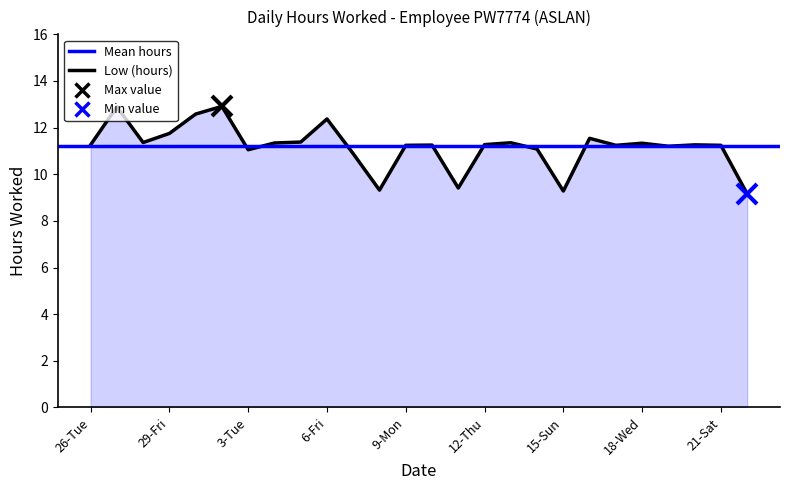

Reading left to right, transcribe all the data shown in this chart.

26-Tue=11.3	27-Wed=12.9	28-Thu=11.4	29-Fri=11.8	30-Sat=12.6	2-Mon=12.9	3-Tue=11.1	4-Wed=11.3	5-Thu=11.4	6-Fri=12.4	7-Sat=10.9	8-Sun=9.3	9-Mon=11.2	10-Tue=11.2	11-Wed=9.4	12-Thu=11.3	13-Fri=11.3	14-Sat=11.1	15-Sun=9.3	16-Mon=11.5	17-Tue=11.2	18-Wed=11.3	19-Thu=11.2	20-Fri=11.3	21-Sat=11.2	22-Sun=9.2